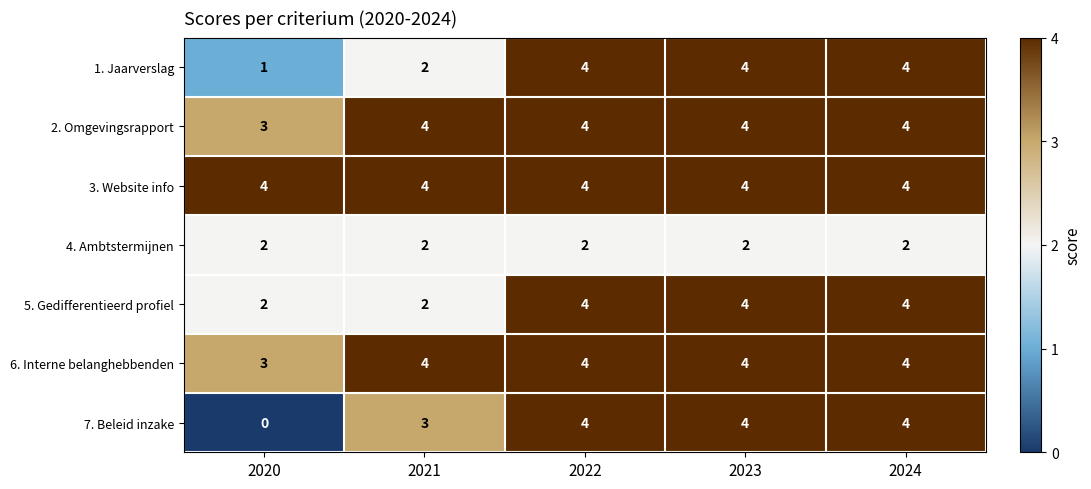

What is the highest value of the 3. Website info series?

4